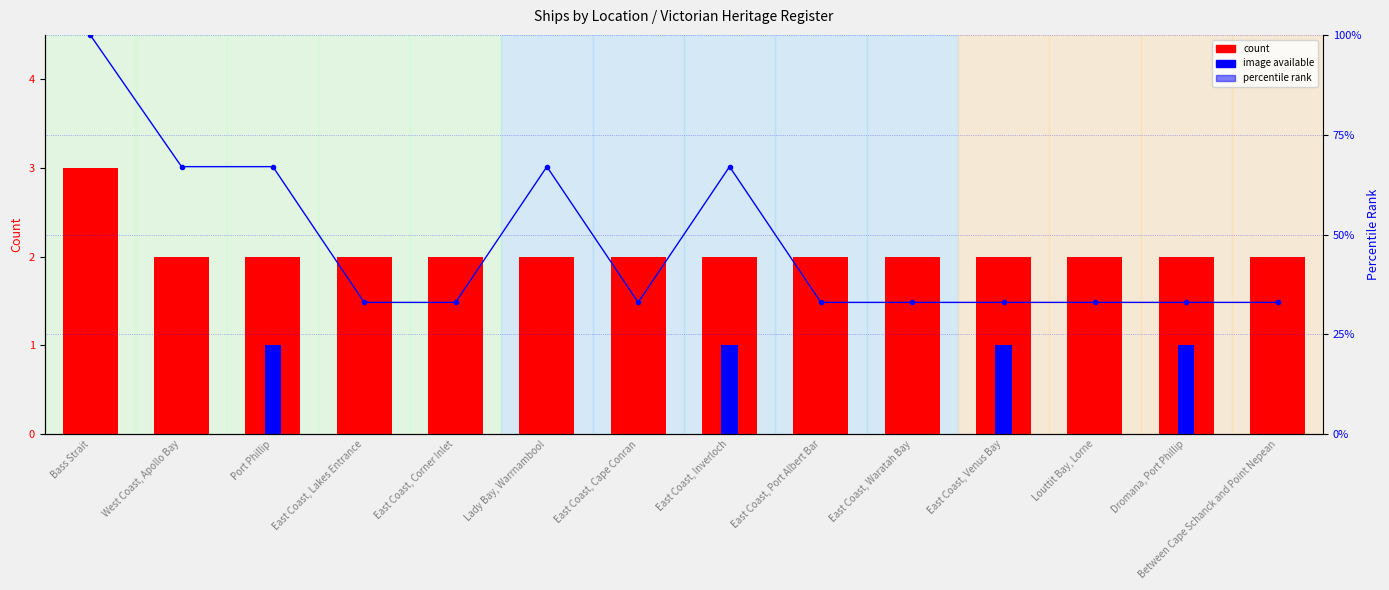

Which has a higher value, Port Phillip or Lady Bay, Warrnambool?

Port Phillip